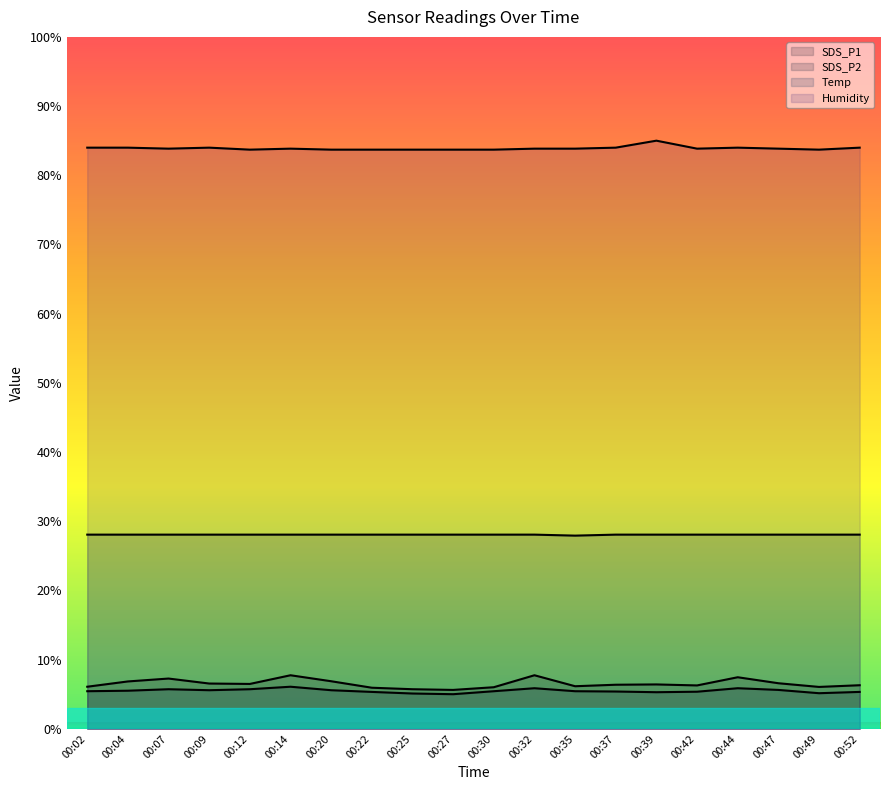

What are all the series names shown in the legend?

SDS_P1, SDS_P2, Temp, Humidity